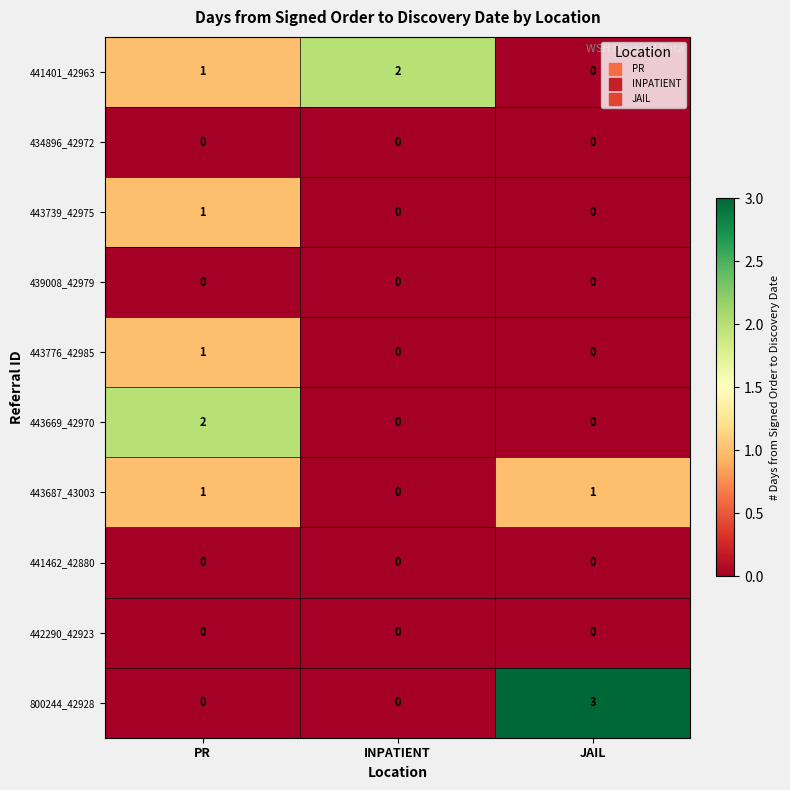

What is the maximum value shown in the chart?

3